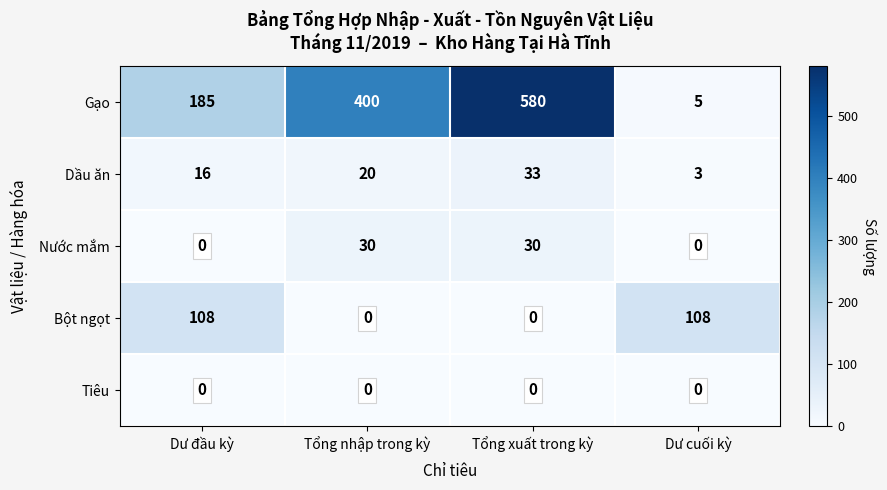

Which series has the largest range (max minus min)?

Gạo